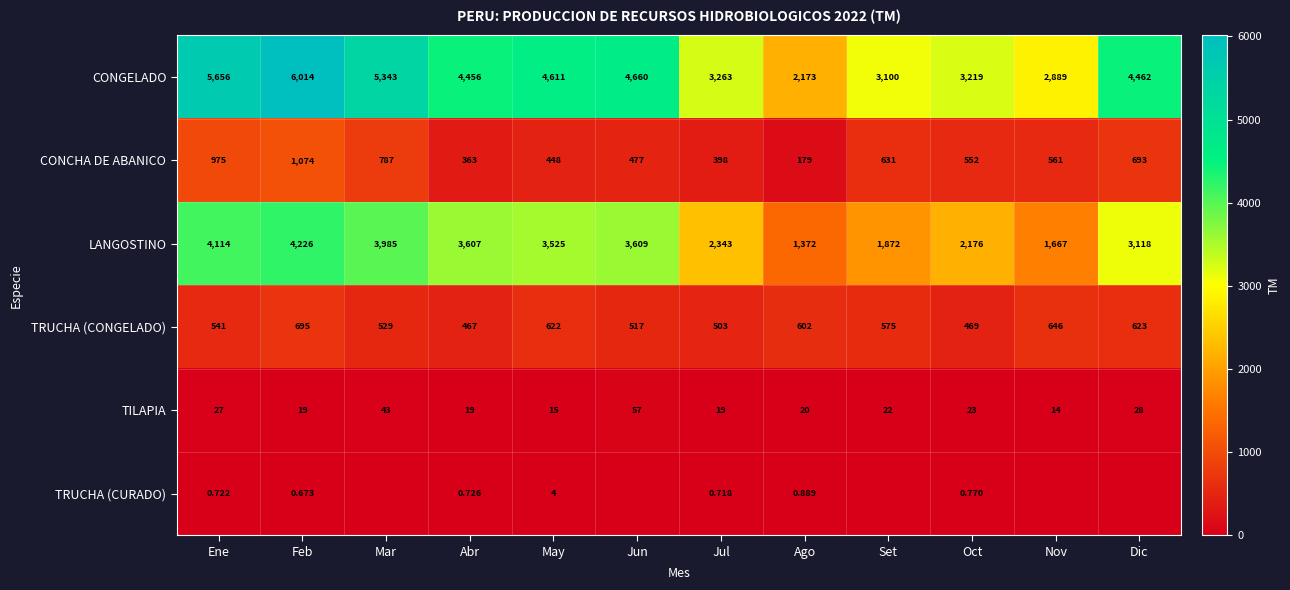

Which series has the widest spread of values?

CONGELADO